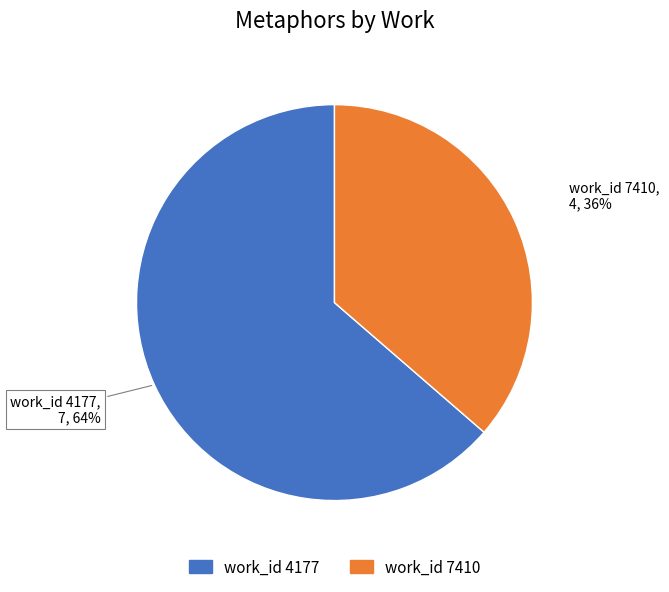

Does any single category account for the majority?

Yes